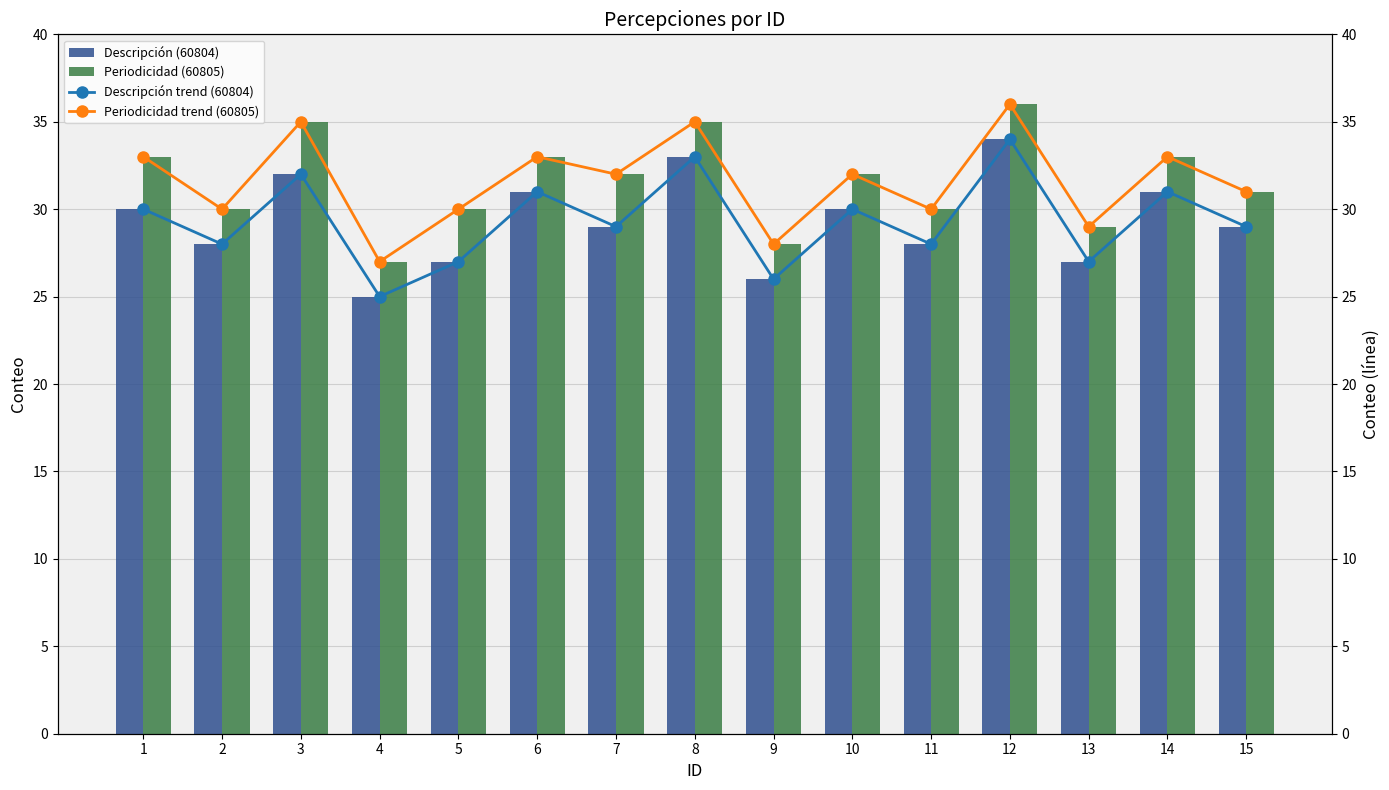

Is the value of Periodicidad trend (60805) at 7 greater than the value of Descripción trend (60804) at 8?

No